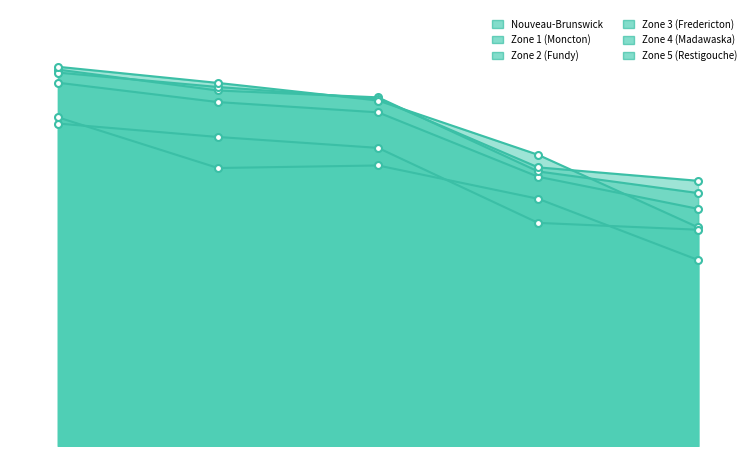

Reading left to right, what are all the values shown in this chart?

Nouveau-Brunswick: 53.3	50.5	49.0	39.5	34.8
Zone 1 (Moncton): 55.3	52.2	51.2	40.3	37.1
Zone 2 (Fundy): 54.8	52.7	51.0	40.9	38.9
Zone 3 (Fredericton): 55.7	53.3	50.7	42.7	32.1
Zone 4 (Madawaska): 47.3	45.4	43.8	32.7	31.7
Zone 5 (Restigouche): 48.2	40.8	41.2	36.3	27.3